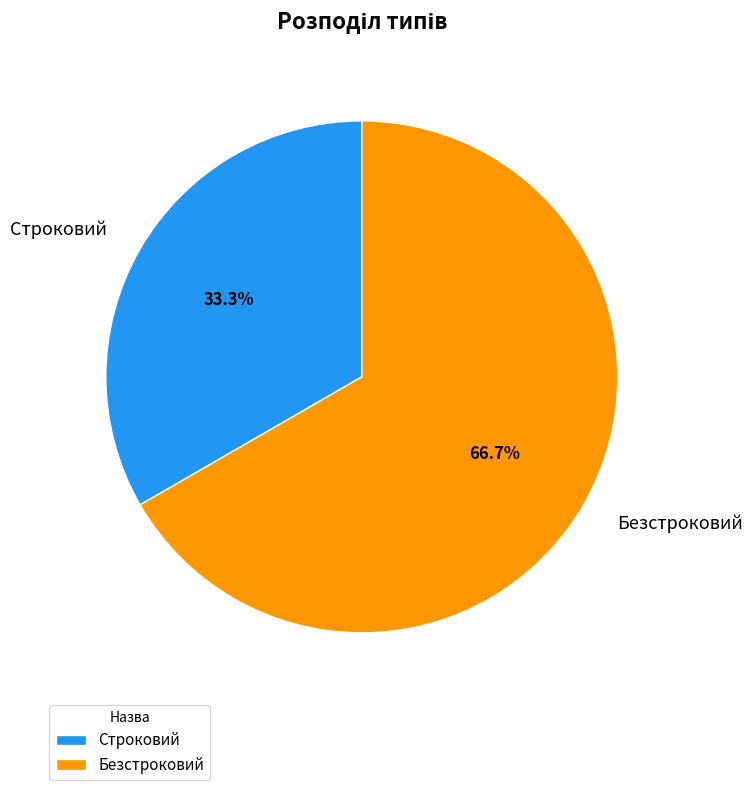

What is the ratio of the value at Строковий to the value at Безстроковий?

0.5